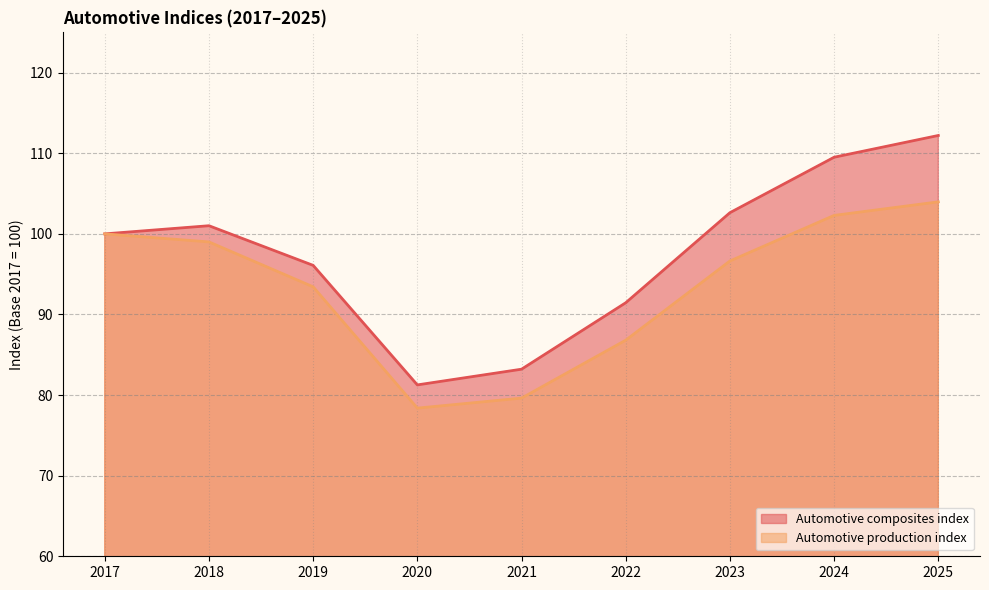

Reading left to right, transcribe all the data shown in this chart.

Automotive composites index: 100.0	101.0	96.1	81.3	83.2	91.5	102.6	109.5	112.2
Automotive production index: 100.0	99.0	93.4	78.4	79.6	86.8	96.6	102.3	104.0